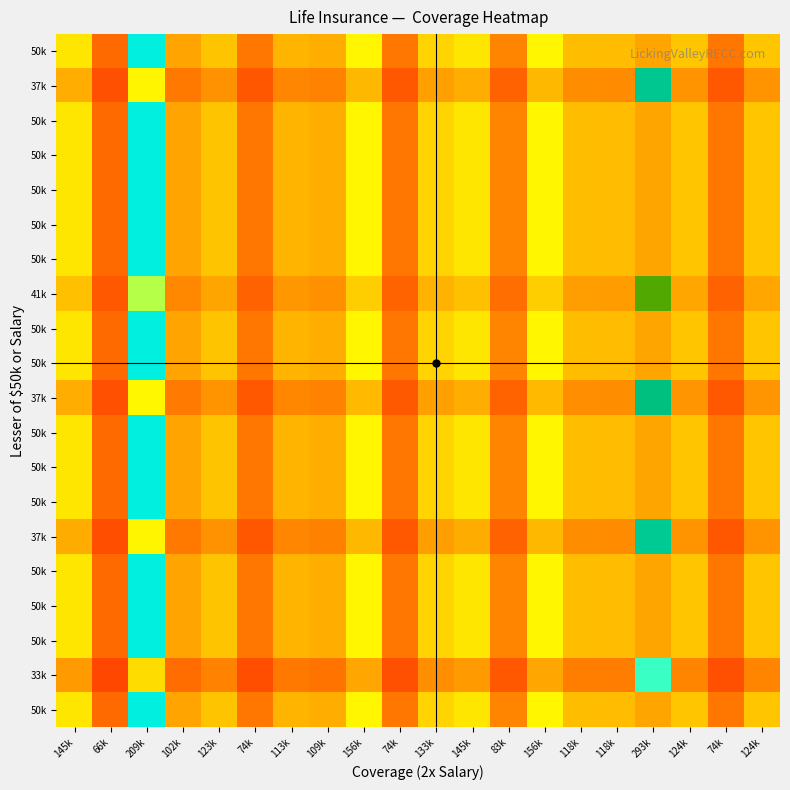

What is the minimum value shown in the chart?

0.2